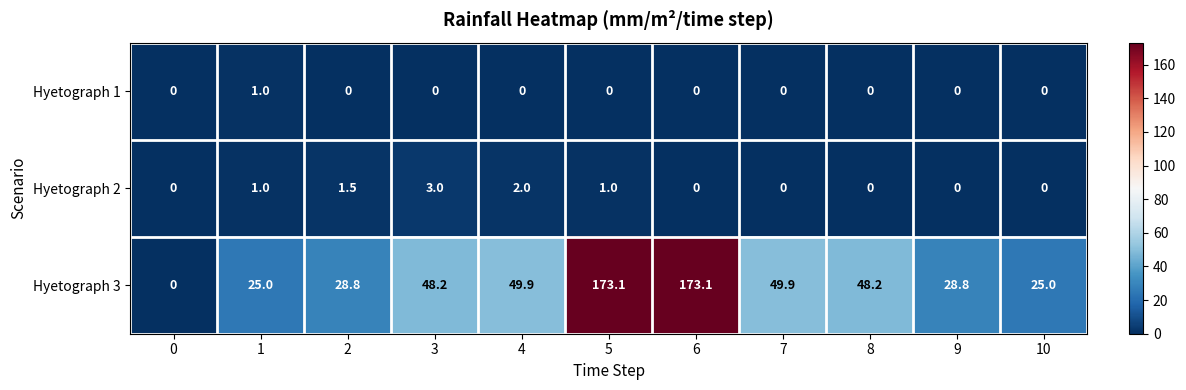

Is it true that Hyetograph 1 equals 0.0 at 2?

True